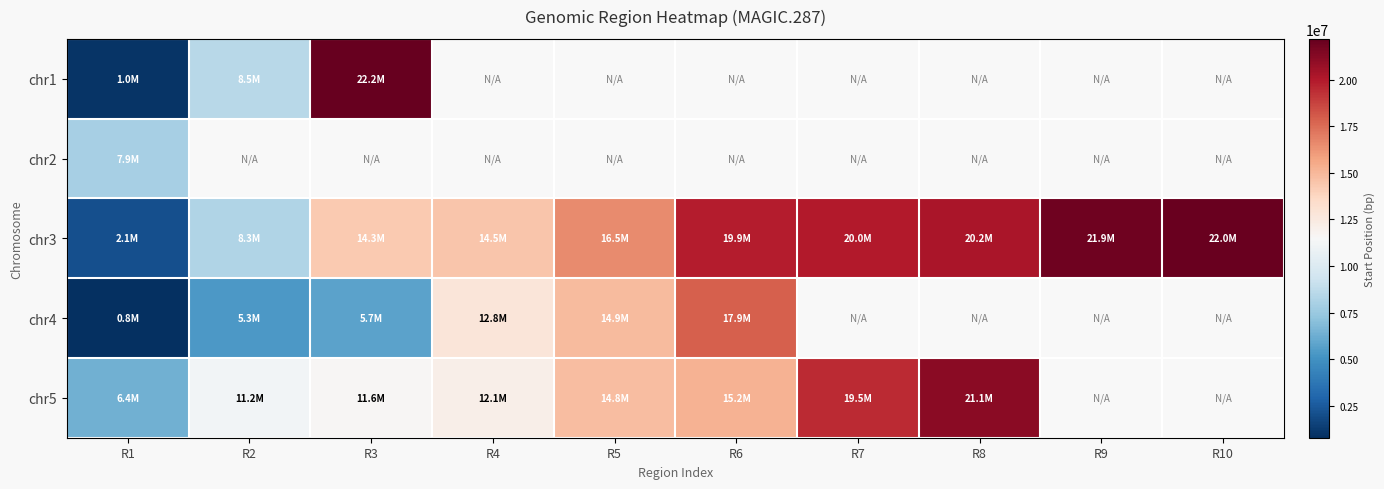

True or false: chr3 has a value of 19851662.0 at R6.

True